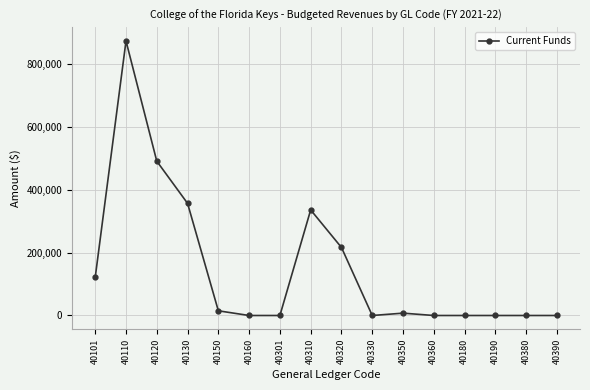

How many data points does each series have?

16